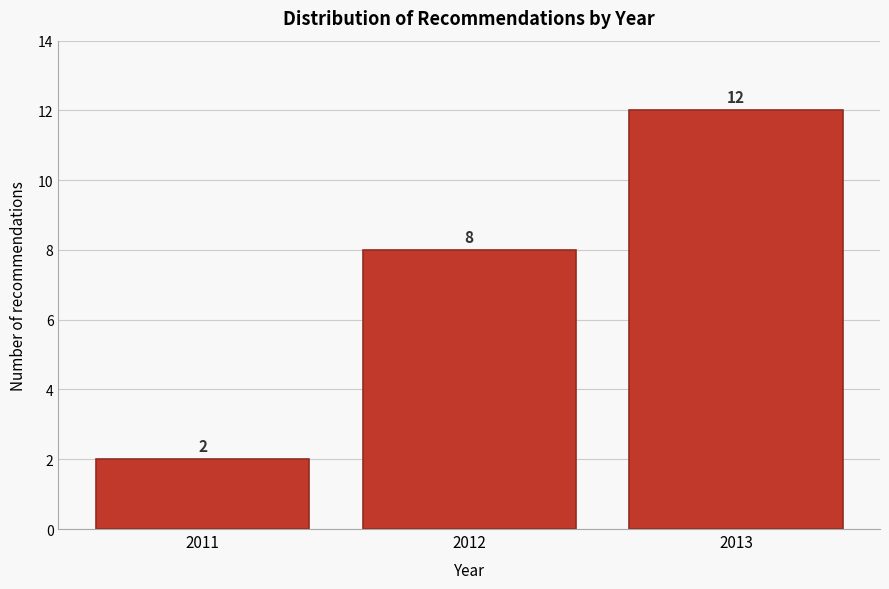

Reading left to right, transcribe this chart: for each bar, give the range it covers on the x-axis and its height.

2010.5 to 2011.5: 2
2011.5 to 2012.5: 8
2012.5 to 2013.5: 12